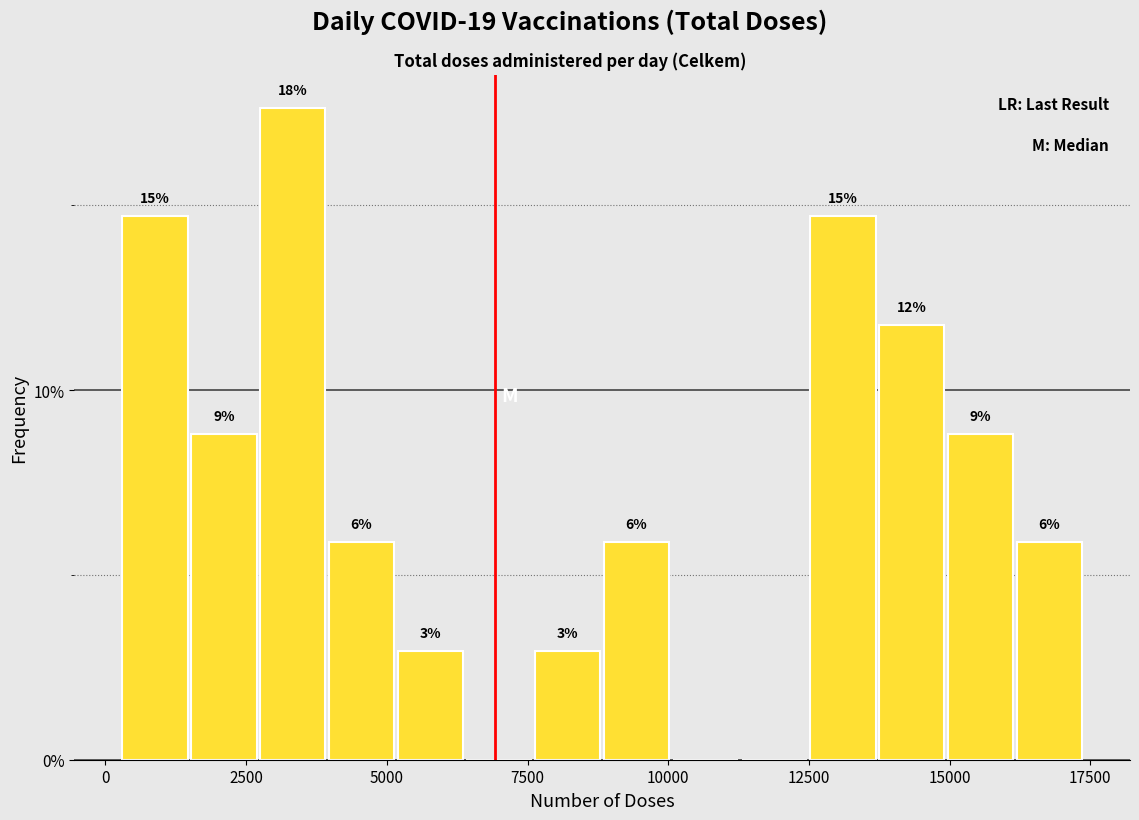

Around what value on the x-axis is the tallest bar? Give the approximate position of its centre, as read against the axis.

3500